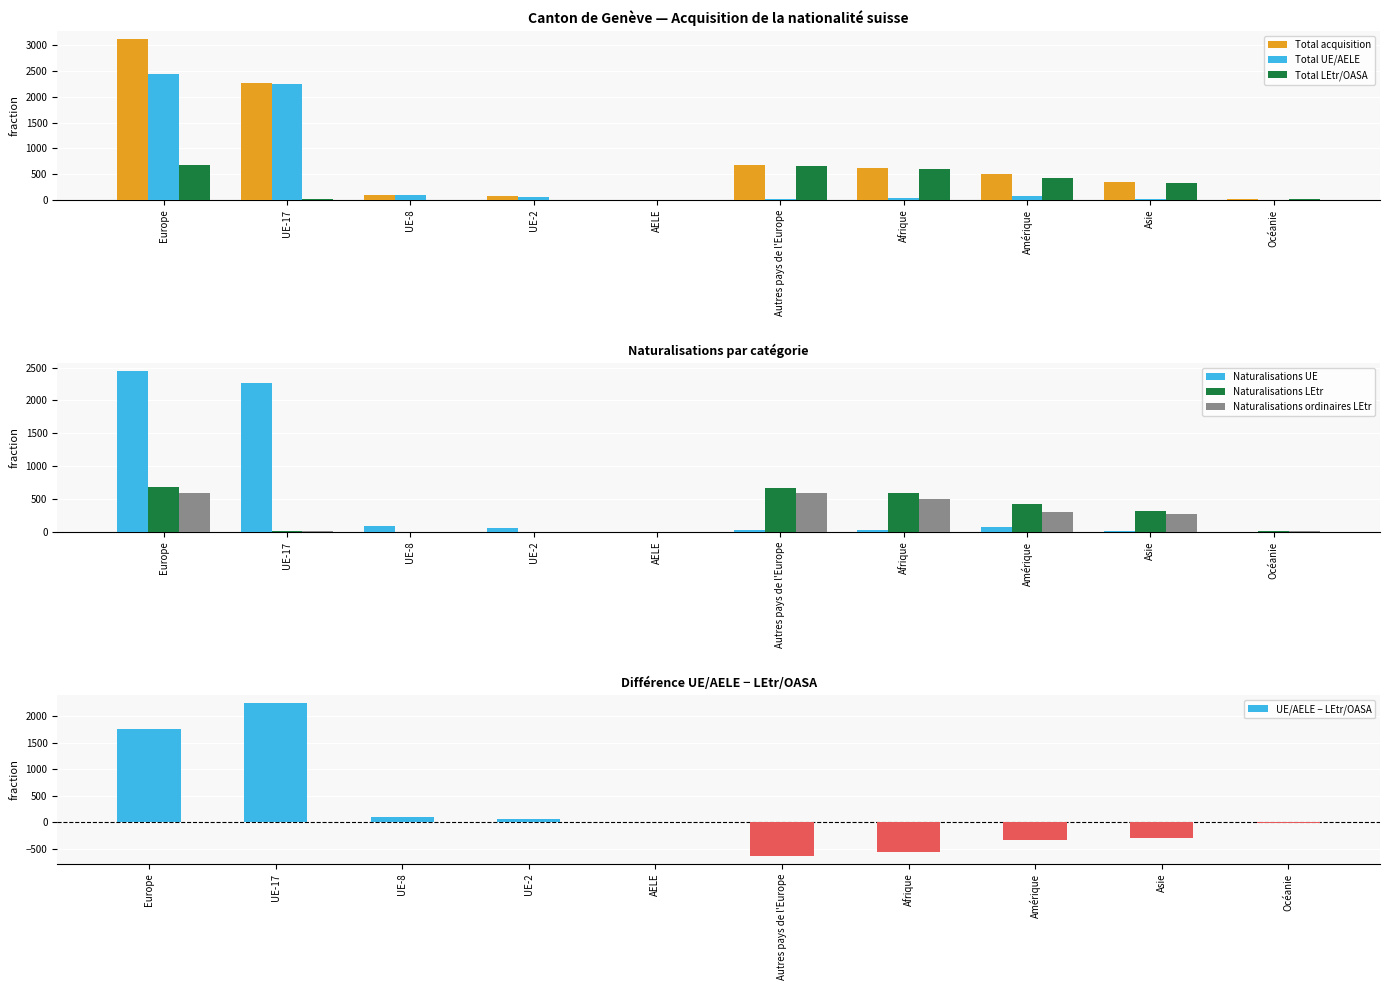

Is it true that Naturalisations UE equals 63 at UE-2?

True